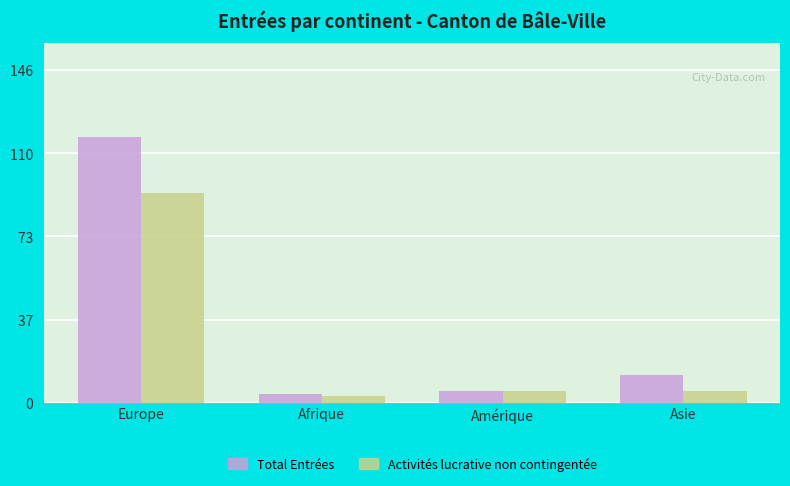

What value does the Activités lucrative non contingentée series have at Afrique?

3